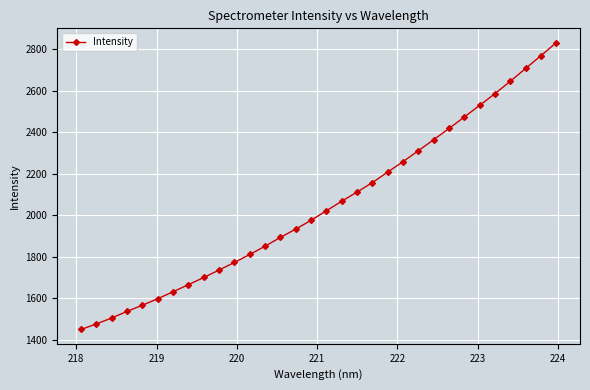

How many data points are less than 2022?

16